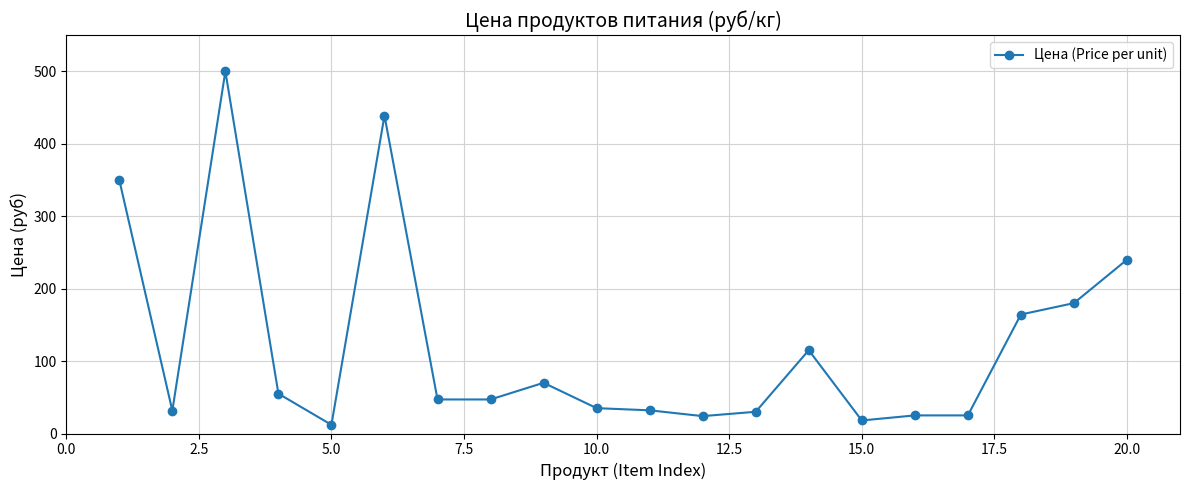

How many data points does each series have?

20